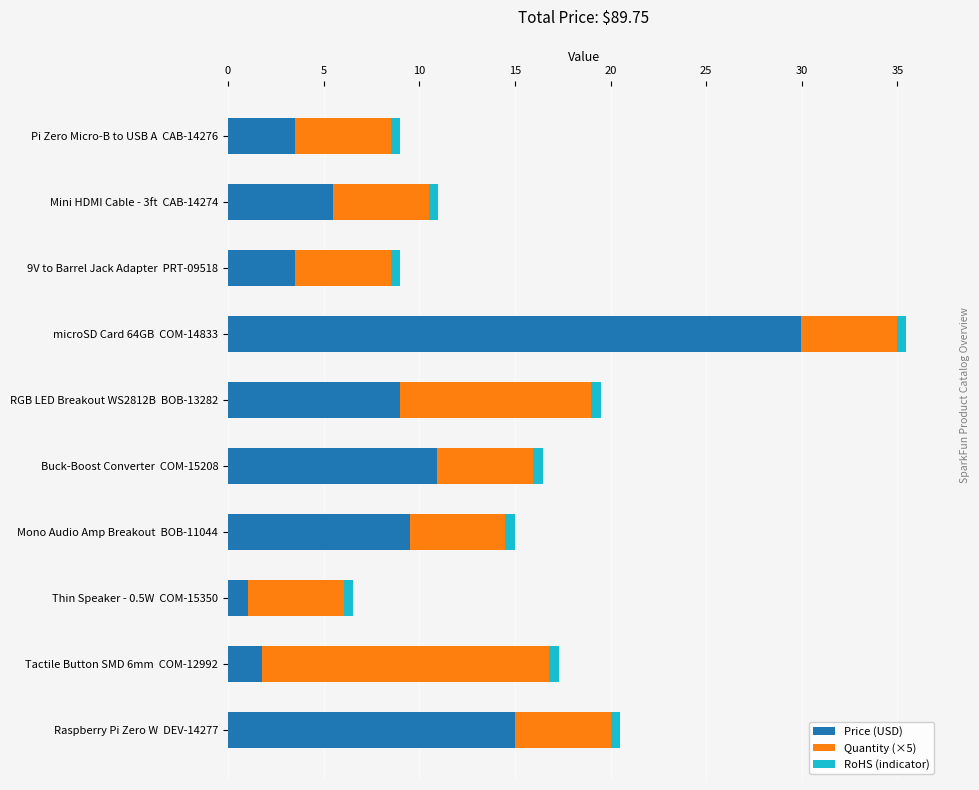

The Price (USD) series shows 2.0 at Pi Zero Micro-B to USB A  CAB-14276. True or false?

False